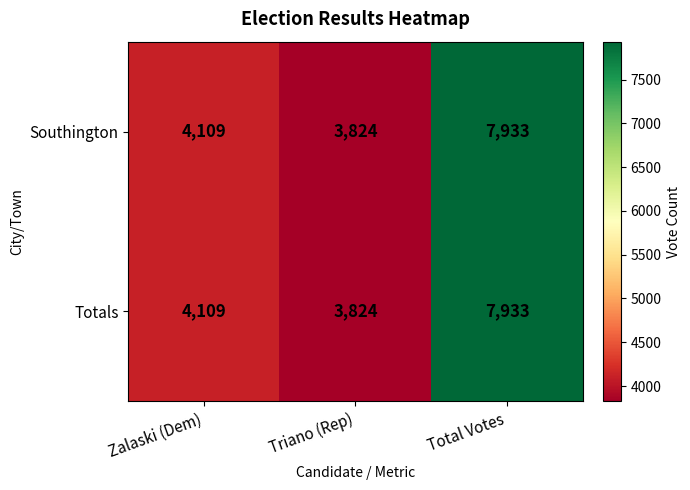

What is the difference between the Totals values at Total Votes and Triano (Rep)?

4109